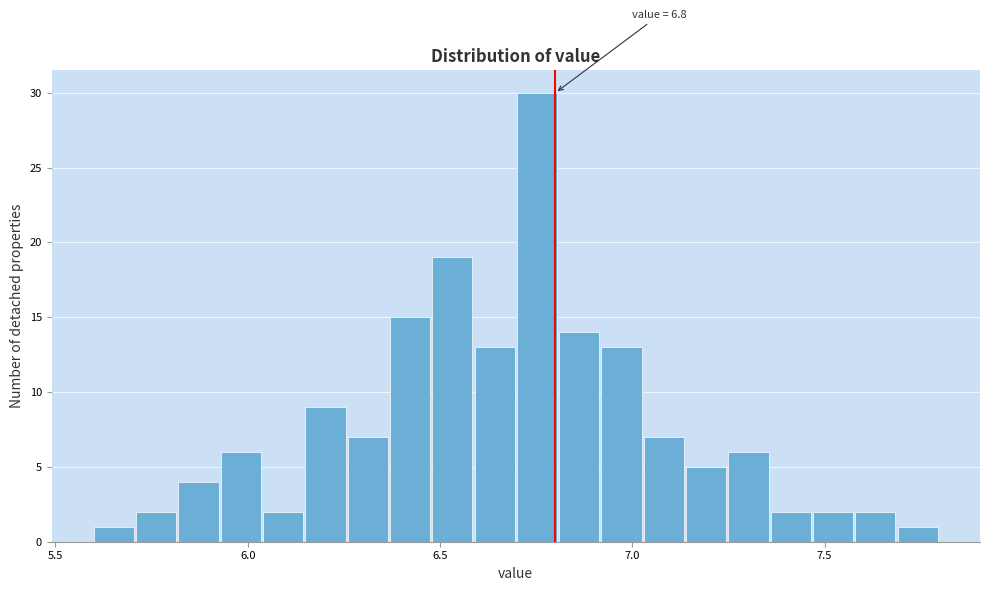

Read against the x-axis, roughly where is the centre of the tallest bar?

6.75